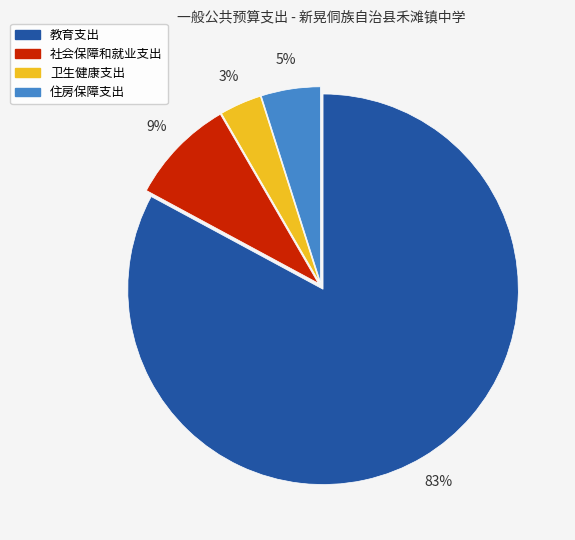

What is the smallest slice in the pie chart?

卫生健康支出